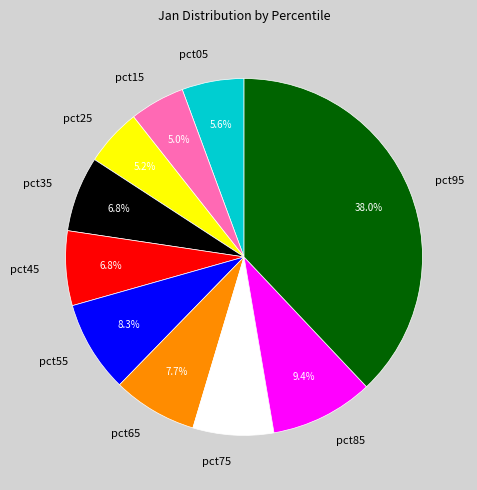

Which category has the biggest portion of the pie?

pct95